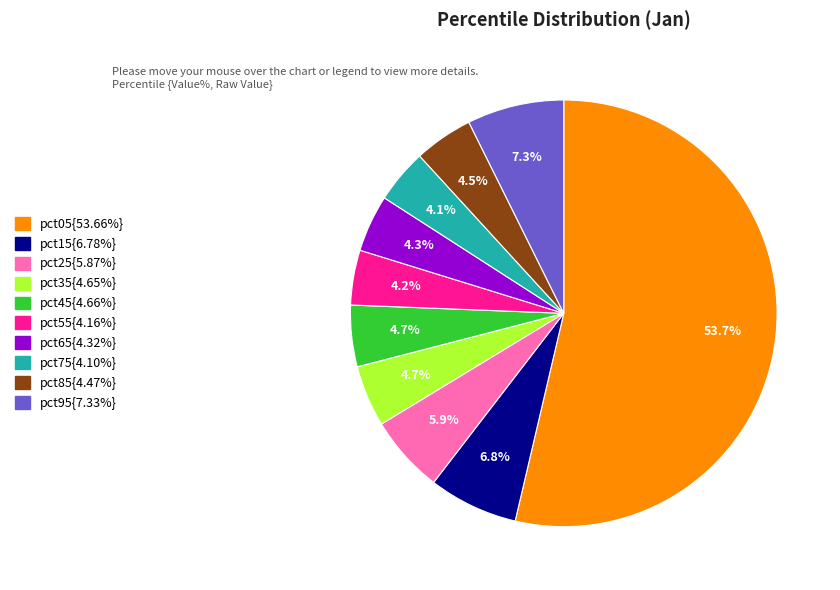

Does any single category account for the majority?

Yes